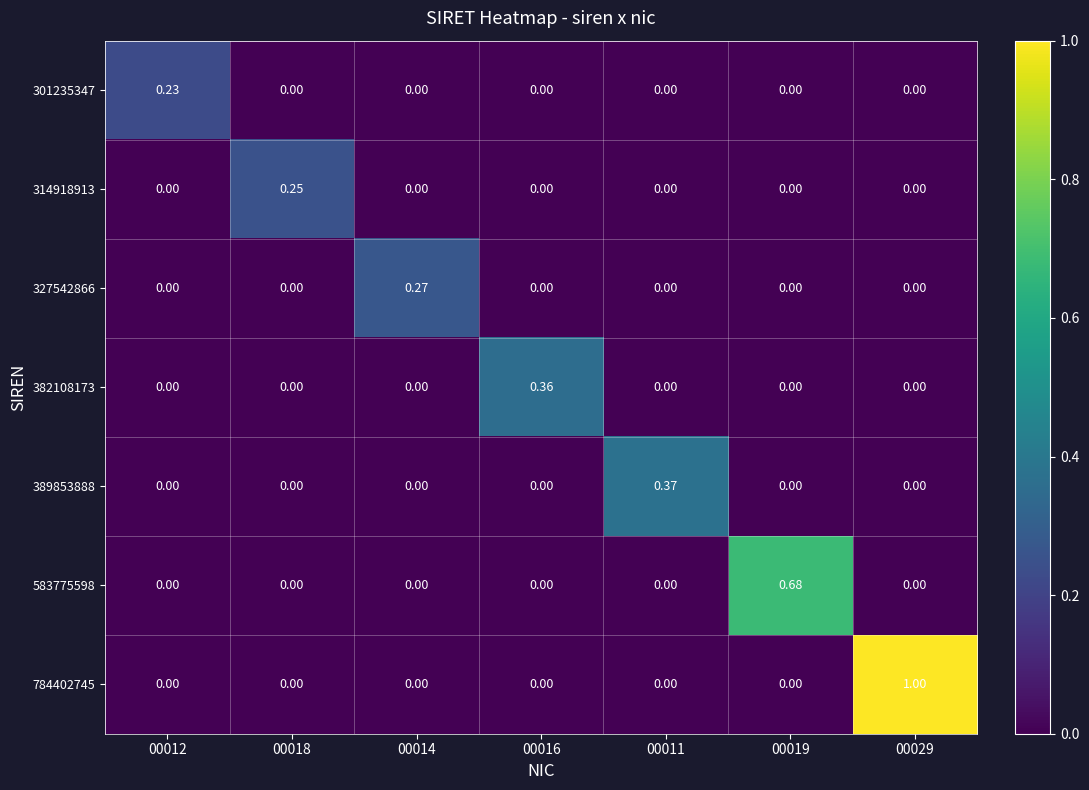

Which series has the largest total across all categories?

784402745